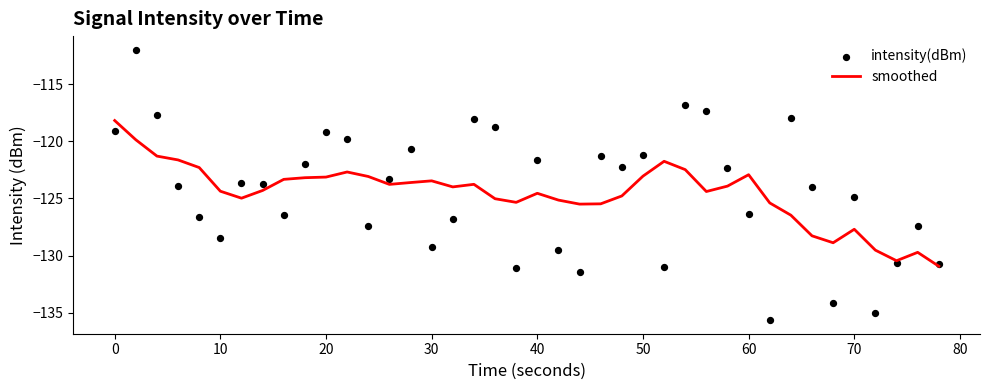

The smoothed series shows -160.9 at 0. True or false?

False